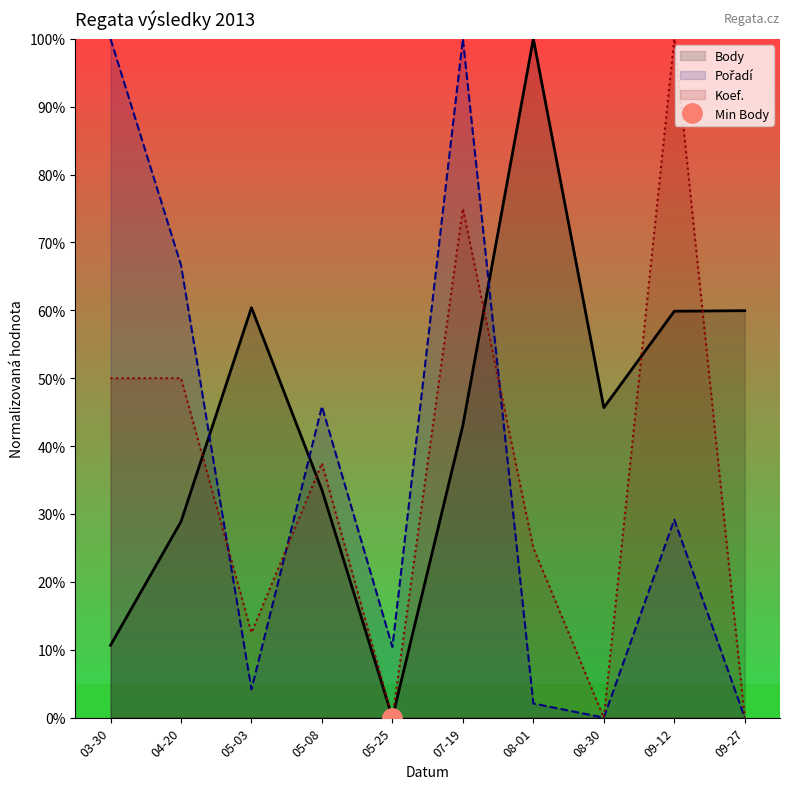

How many intersections are there between Pořadí and Body?

3